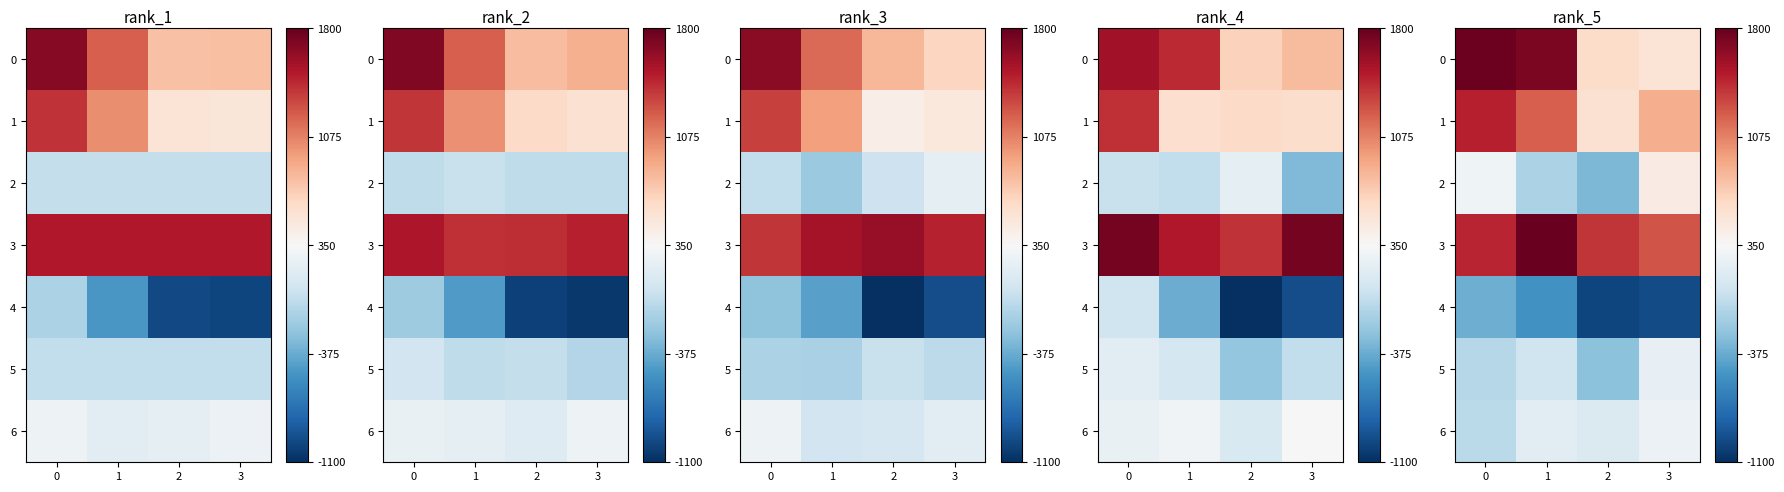

At which label does row_3 reach its minimum?

3